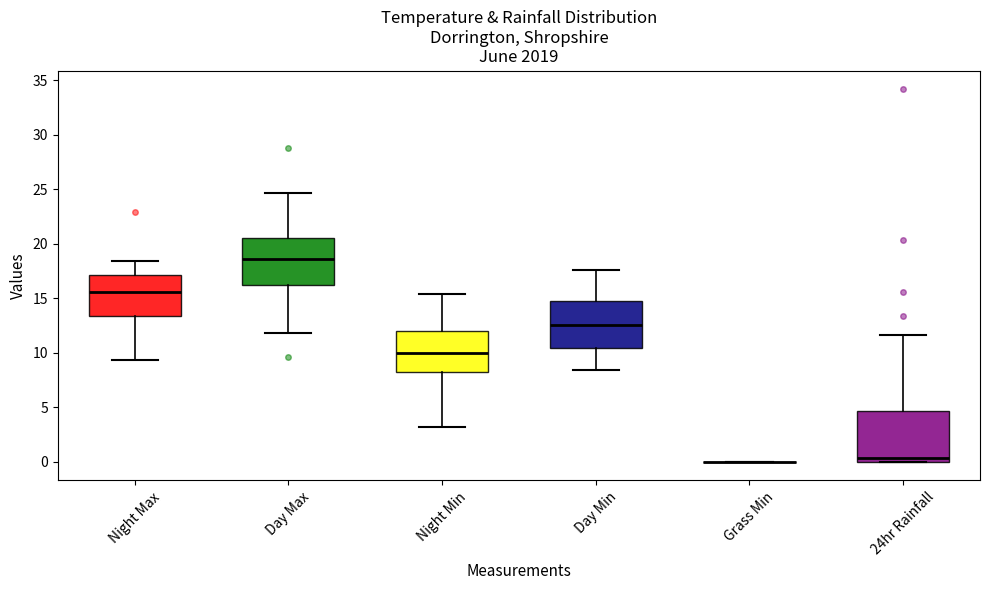

Reading left to right, read every box against the y-axis: the position of its median line, the range the box covers, and the ends of its whiskers. The values are not printed on the chart, so give them approximately, as read against the axis.

Night Max: median 15.5, box 13.5 to 17.0, whiskers 9.5 to 18.5
Day Max: median 18.5, box 16.0 to 20.5, whiskers 12.0 to 24.5
Night Min: median 10.0, box 8.5 to 12.0, whiskers 3.0 to 15.5
Day Min: median 12.5, box 10.5 to 15.0, whiskers 8.5 to 17.5
Grass Min: box collapsed to a line at 0.0, whiskers 0.0 to 0.0
24hr Rainfall: median 0.5, box 0.0 to 4.5, whiskers 0.0 to 11.5